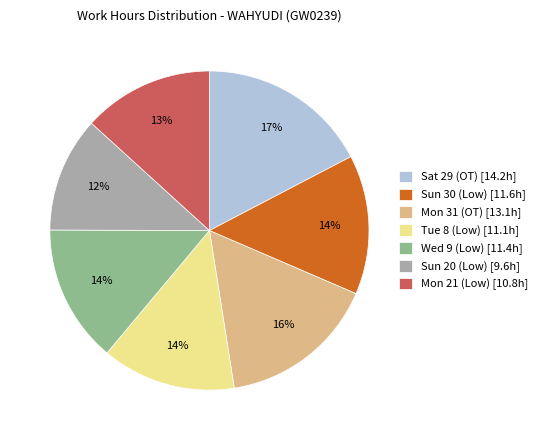

To the nearest percent, what is the combined percentage of Sun 20 (Low) and Mon 31 (OT)?

28%